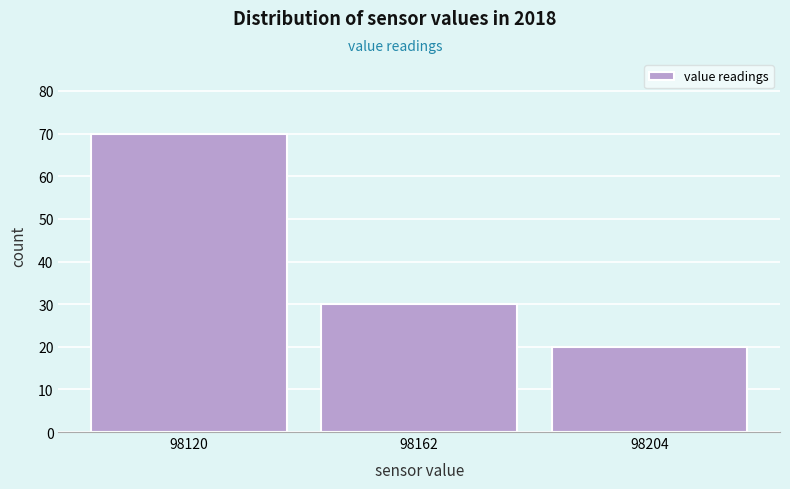

Reading left to right, transcribe this chart: for each bar, give the range it covers on the x-axis and its height. Neither the bar edges nor the heights are printed on the chart, so give them approximately, as read against the axes.

98100 to 98140: 70
98140 to 98185: 30
98185 to 98225: 20